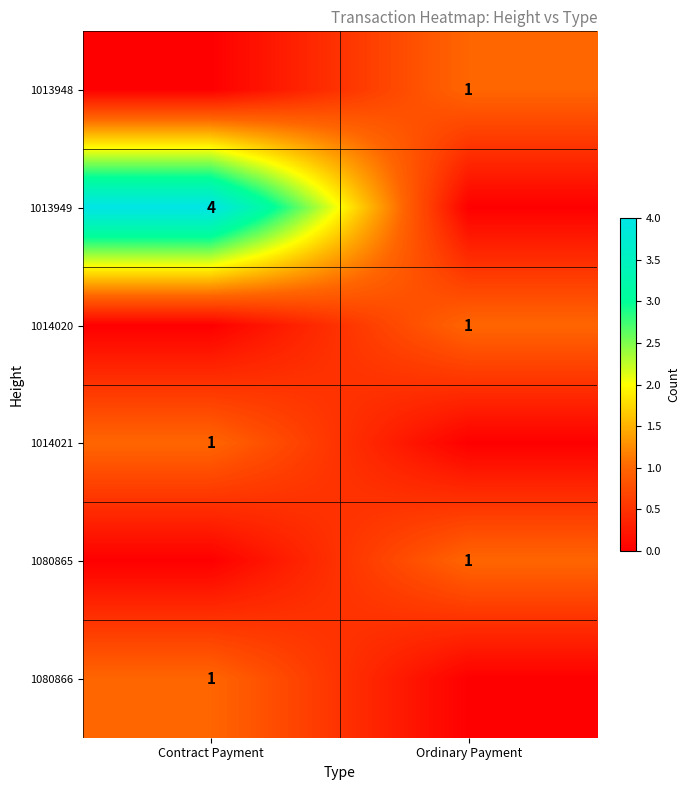

The 1080865 series shows 1 at Ordinary Payment. True or false?

True